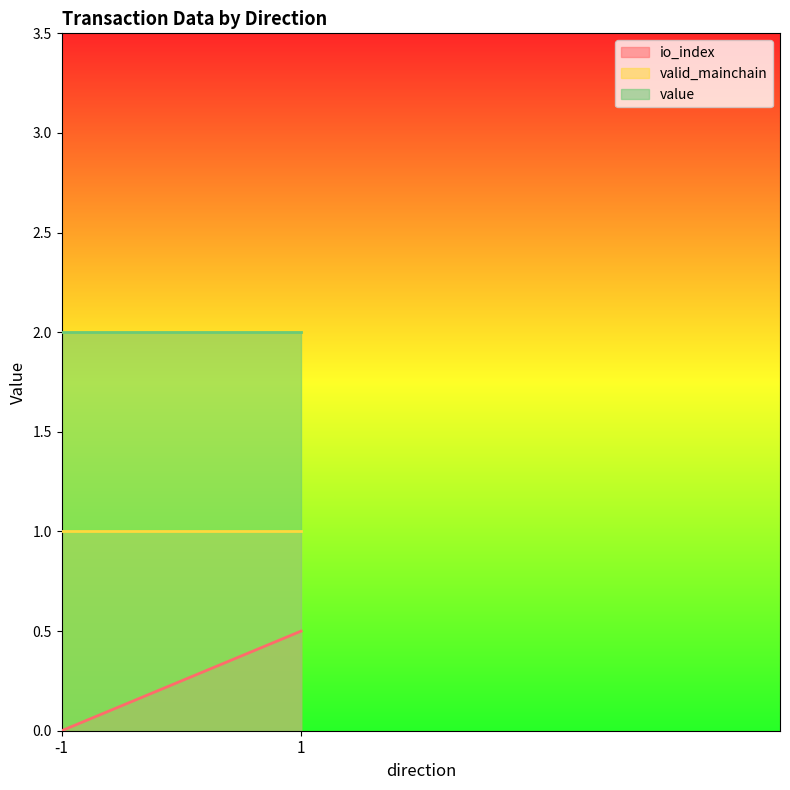

Between -1 and 1, which series saw the biggest shift?

io_index